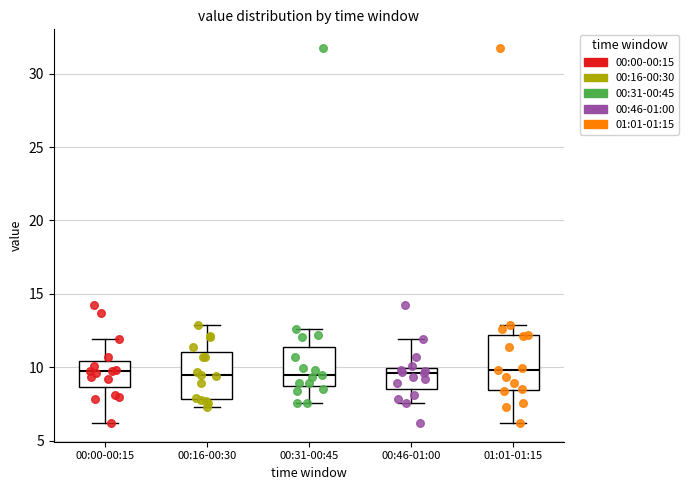

Which box is the tallest, from its lower edge to its upper edge?

01:01-01:15